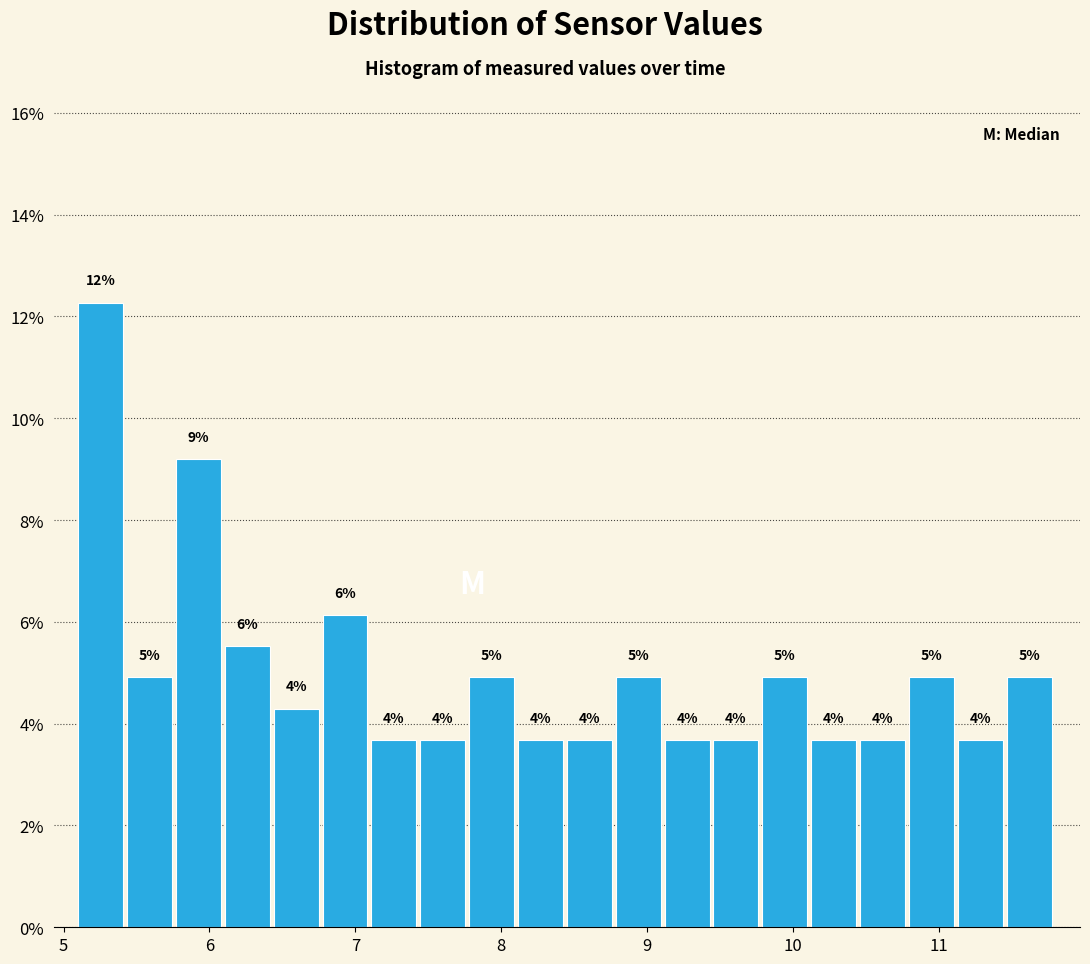

Around what value on the x-axis is the tallest bar? Give the approximate position of its centre, as read against the axis.

5.3